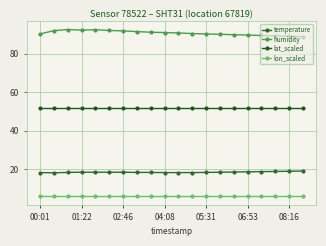

True or false: humidity and lon_scaled intersect in this chart.

False